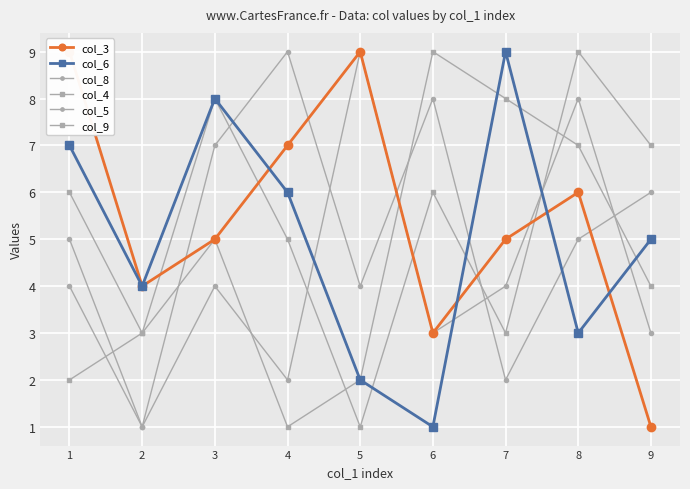

What is the value of the col_6 point at the 5th from the left?

2